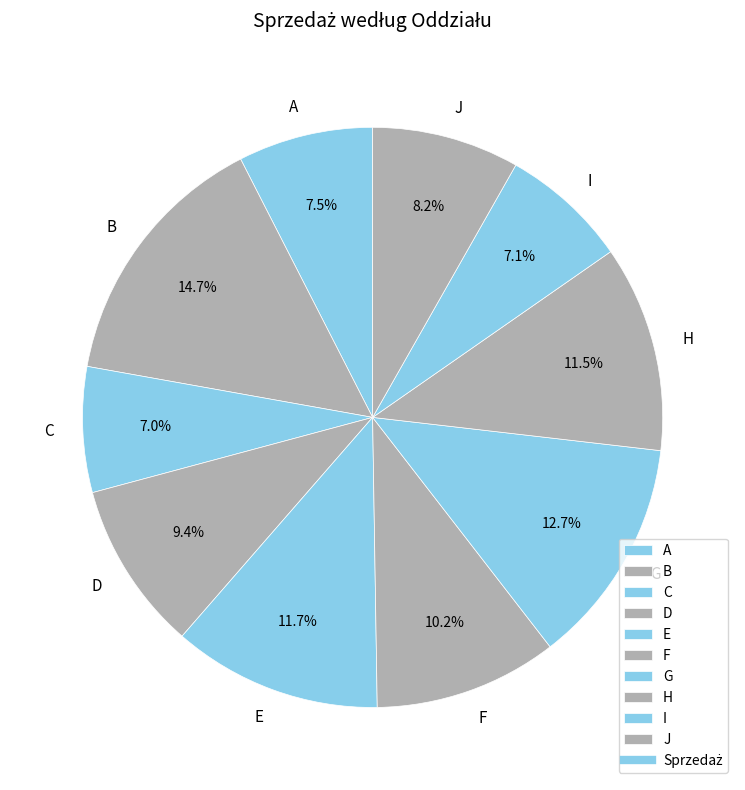

To the nearest percent, what is the difference between the I and F slice percentages?

3%